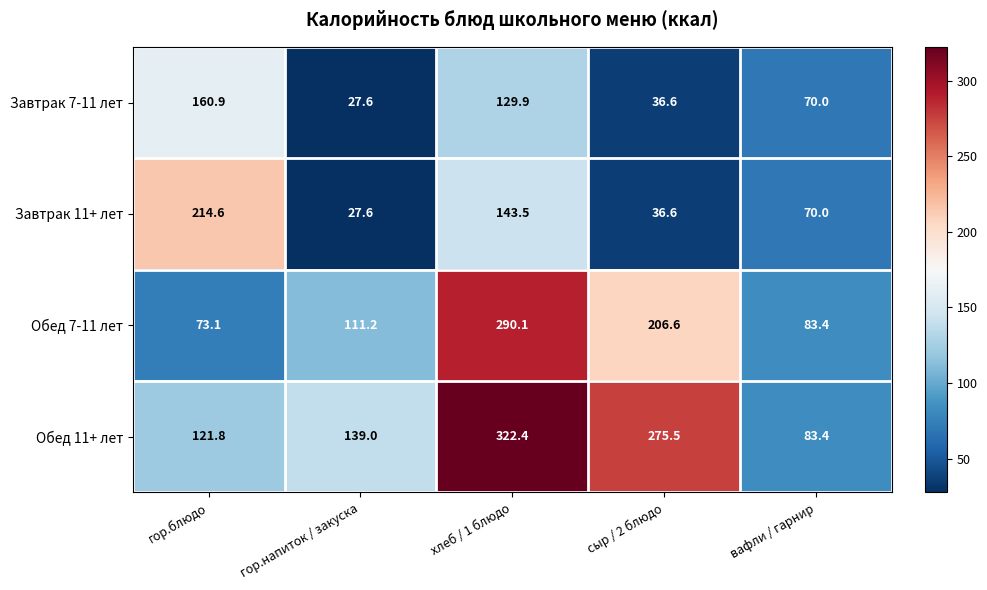

At how many categories does at least one series exceed 85?

4